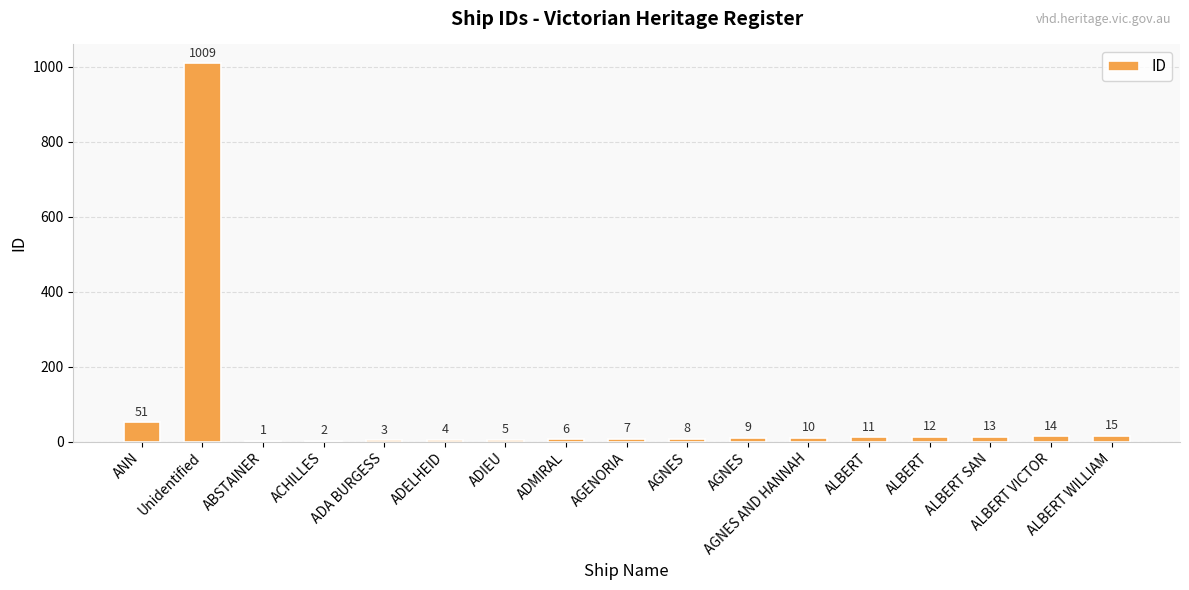

What is the smallest value displayed?

1